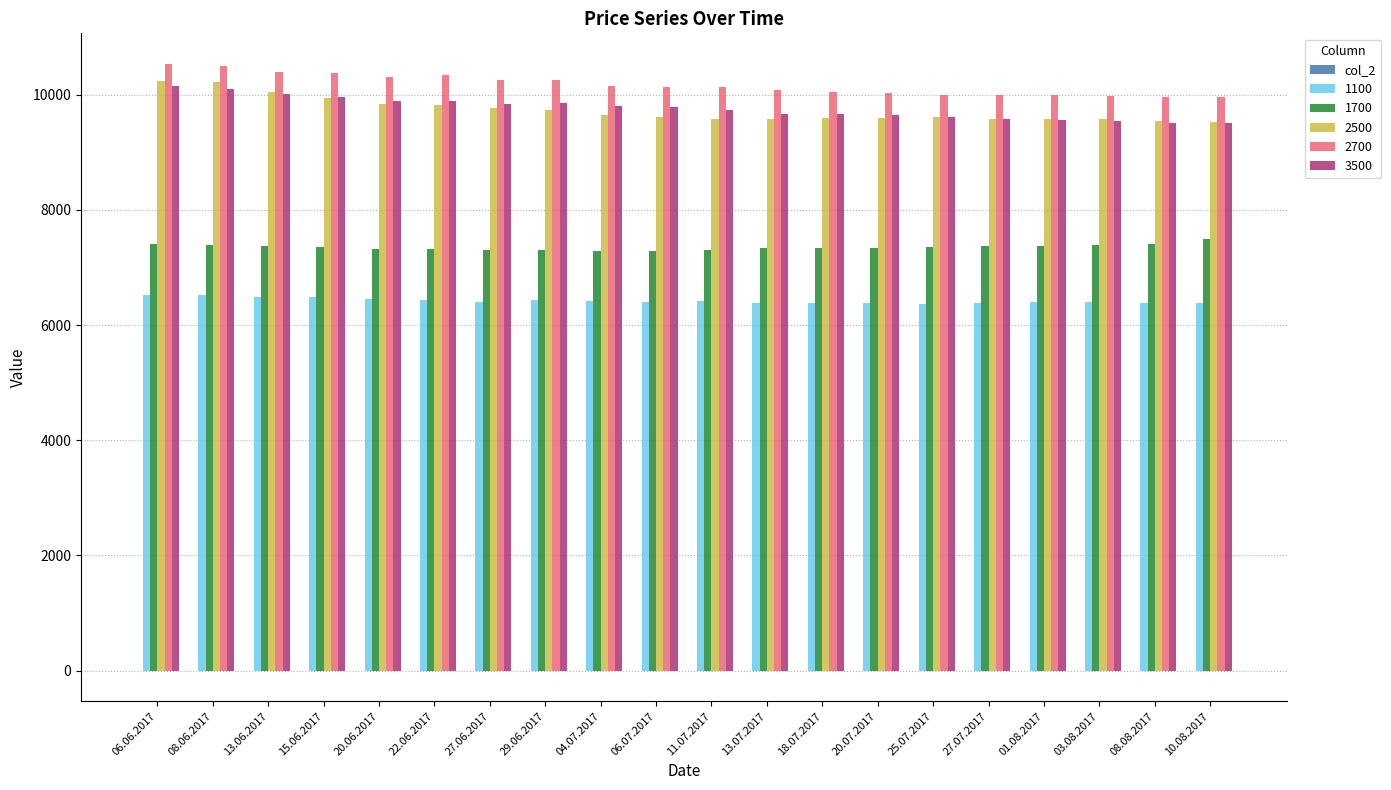

How many distinct data groups are displayed?

6